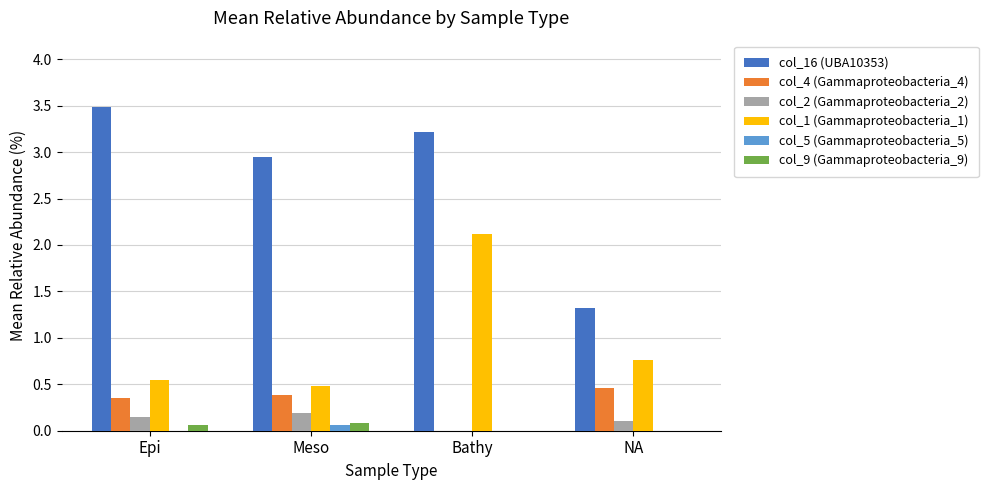

The col_1 (Gammaproteobacteria_1) series shows 2.1 at Bathy. True or false?

True